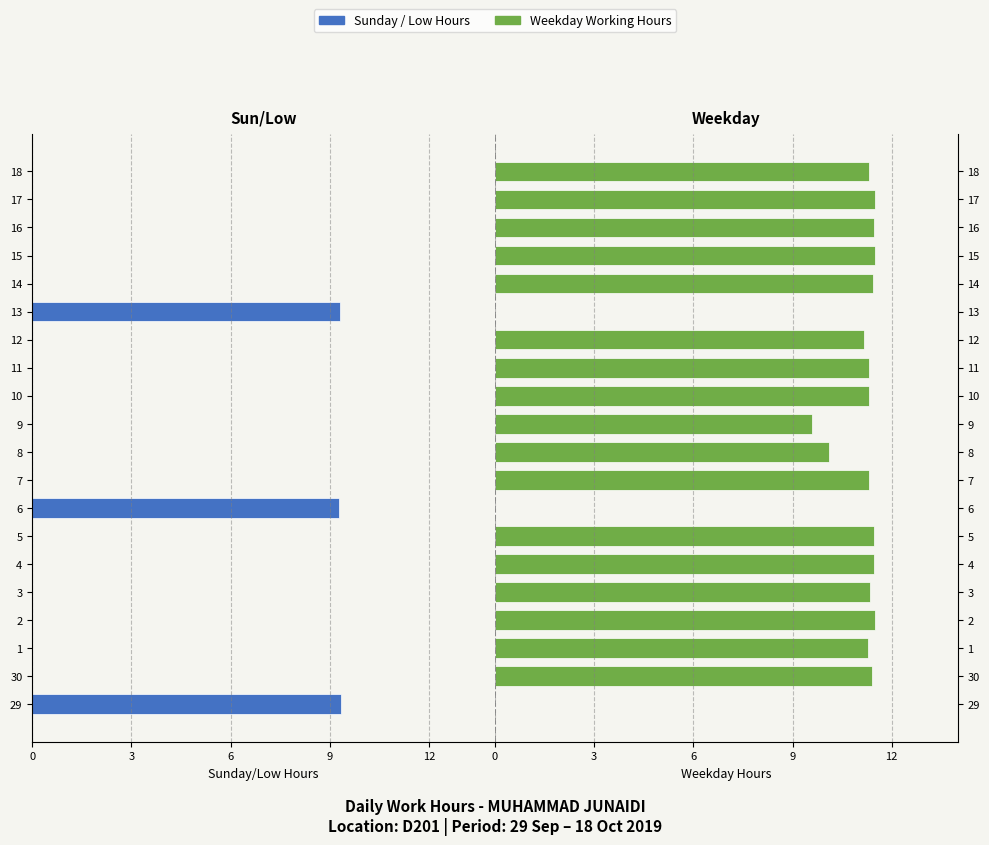

What is the value of the Weekday Hours (Left) bar at the 18th from the left?

-11.5